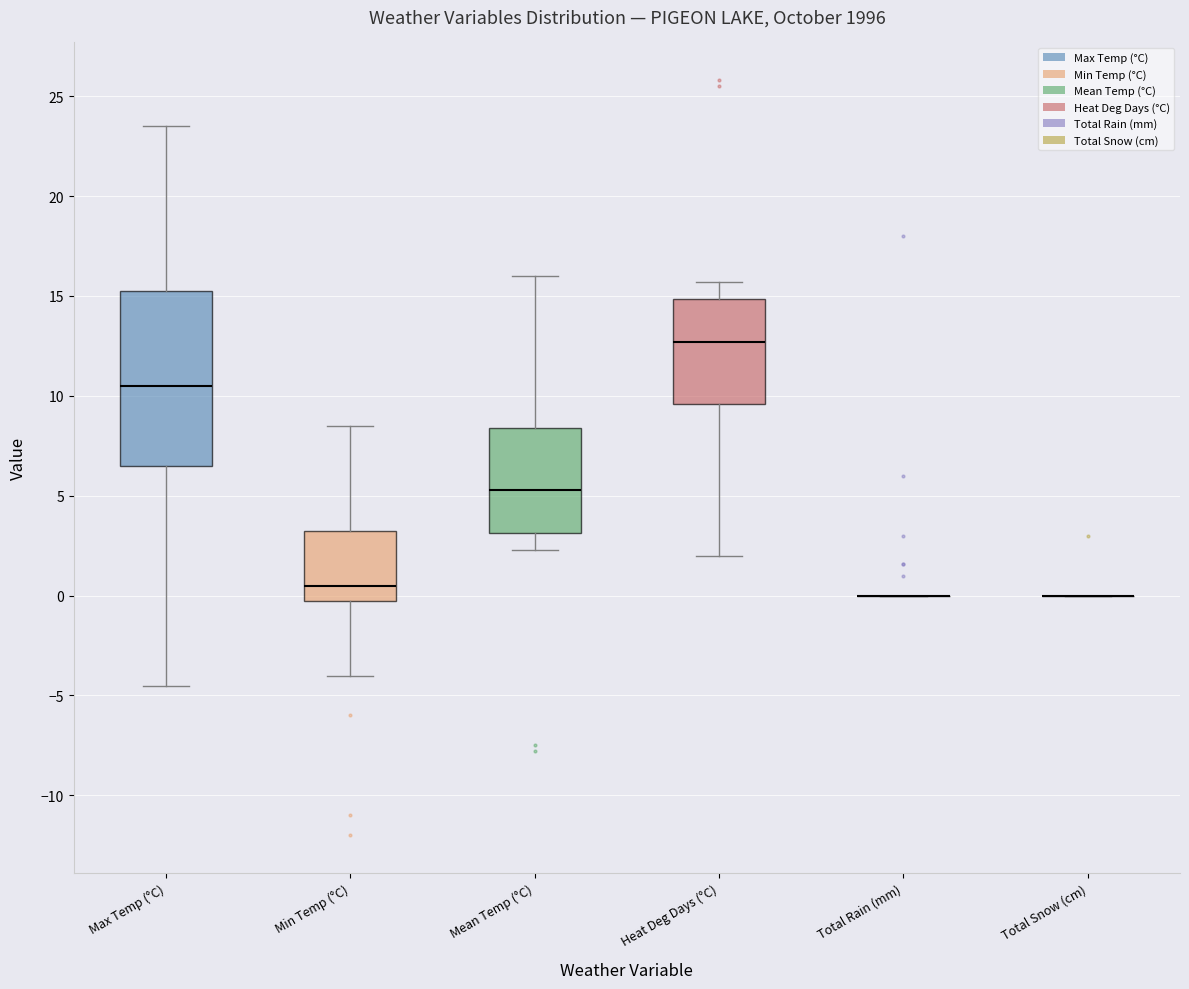

Reading left to right, transcribe this box plot: for each box, give where its median line is, the range the box spans, and where its two whiskers end, as read against the y-axis. The values are not printed on the chart, so give them approximately, as read against the axis.

Max Temp (°C): median 10.5, box 6.5 to 15.5, whiskers -4.5 to 23.5
Min Temp (°C): median 0.5, box 0.0 to 3.5, whiskers -4.0 to 8.5
Mean Temp (°C): median 5.5, box 3.0 to 8.5, whiskers 2.5 to 16.0
Heat Deg Days (°C): median 12.5, box 9.5 to 15.0, whiskers 2.0 to 15.5
Total Rain (mm): box collapsed to a line at 0.0, whiskers 0.0 to 0.0
Total Snow (cm): box collapsed to a line at 0.0, whiskers 0.0 to 0.0